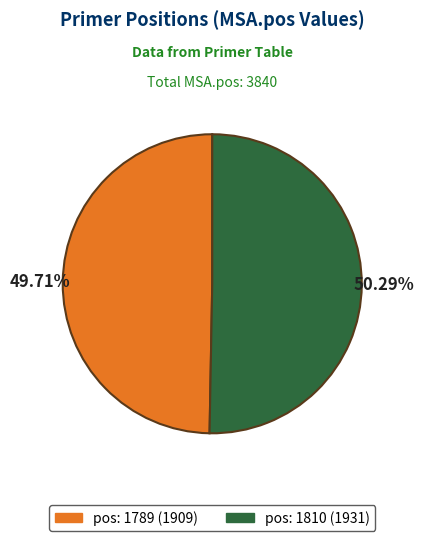

True or false: pos: 1810 accounts for 50% of the total.

True